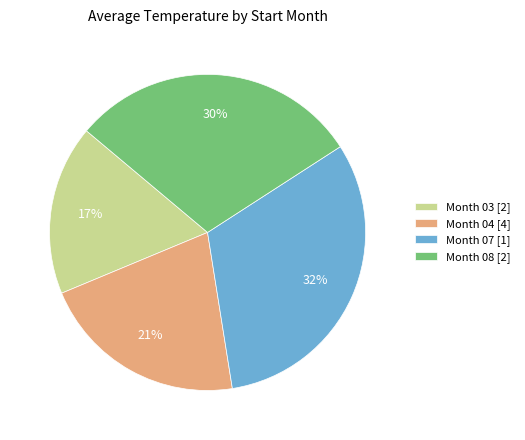

To the nearest percent, what is the average slice percentage?

25%